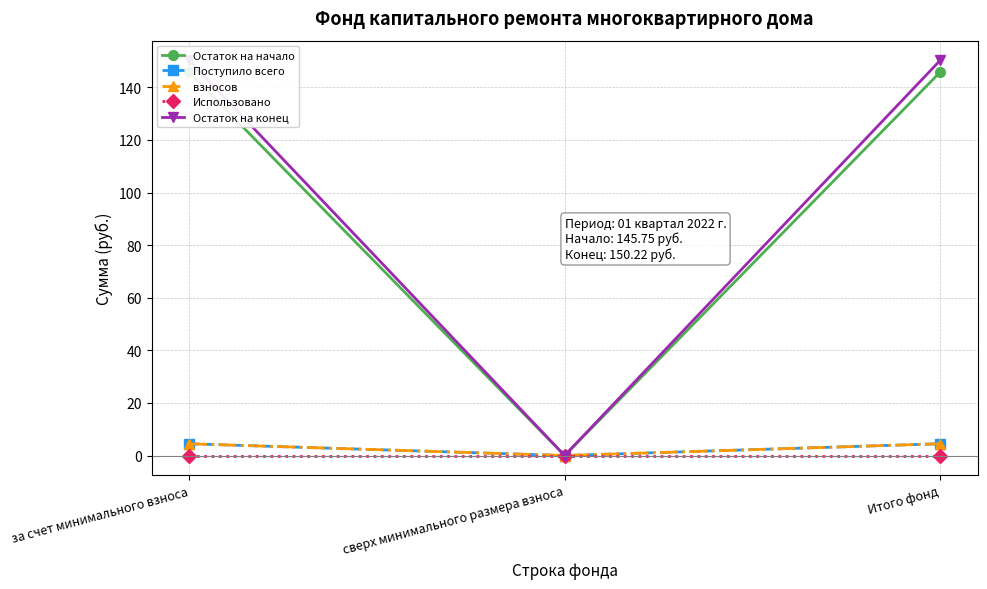

Where does the Остаток на начало series first go above 145?

за счет минимального взноса